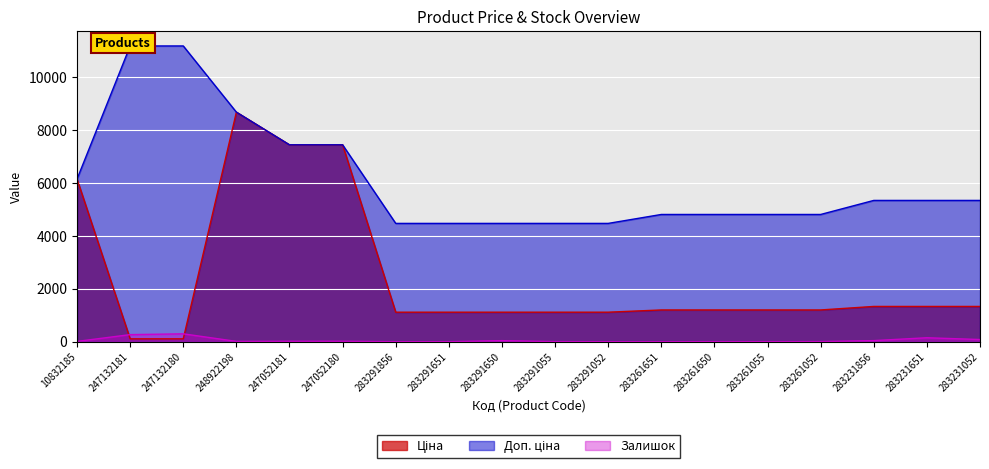

What is the difference between the highest and lowest values at 283231651?

5184.9